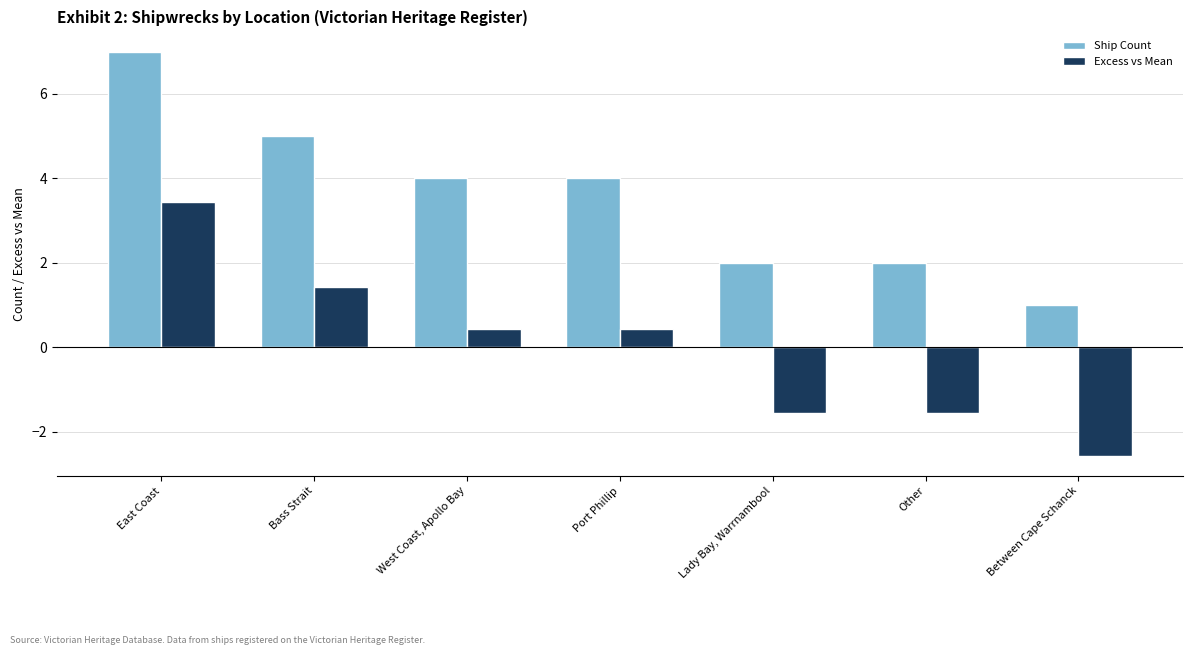

List the series in order of their peak value, lowest first.

Excess vs Mean, Ship Count